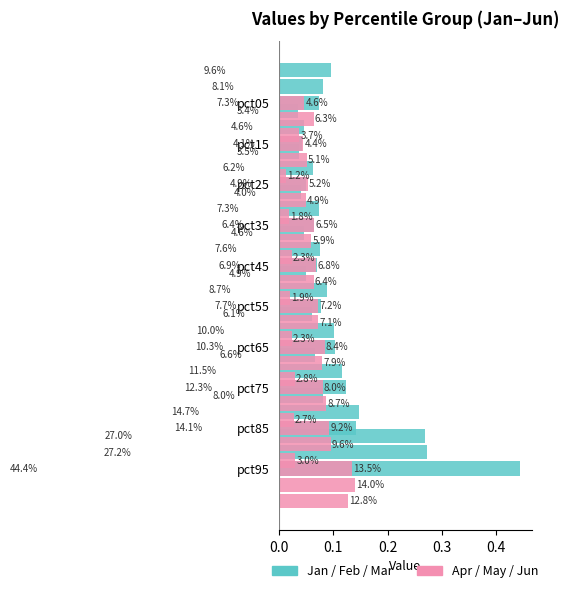

What position from the right is 0.2?

8